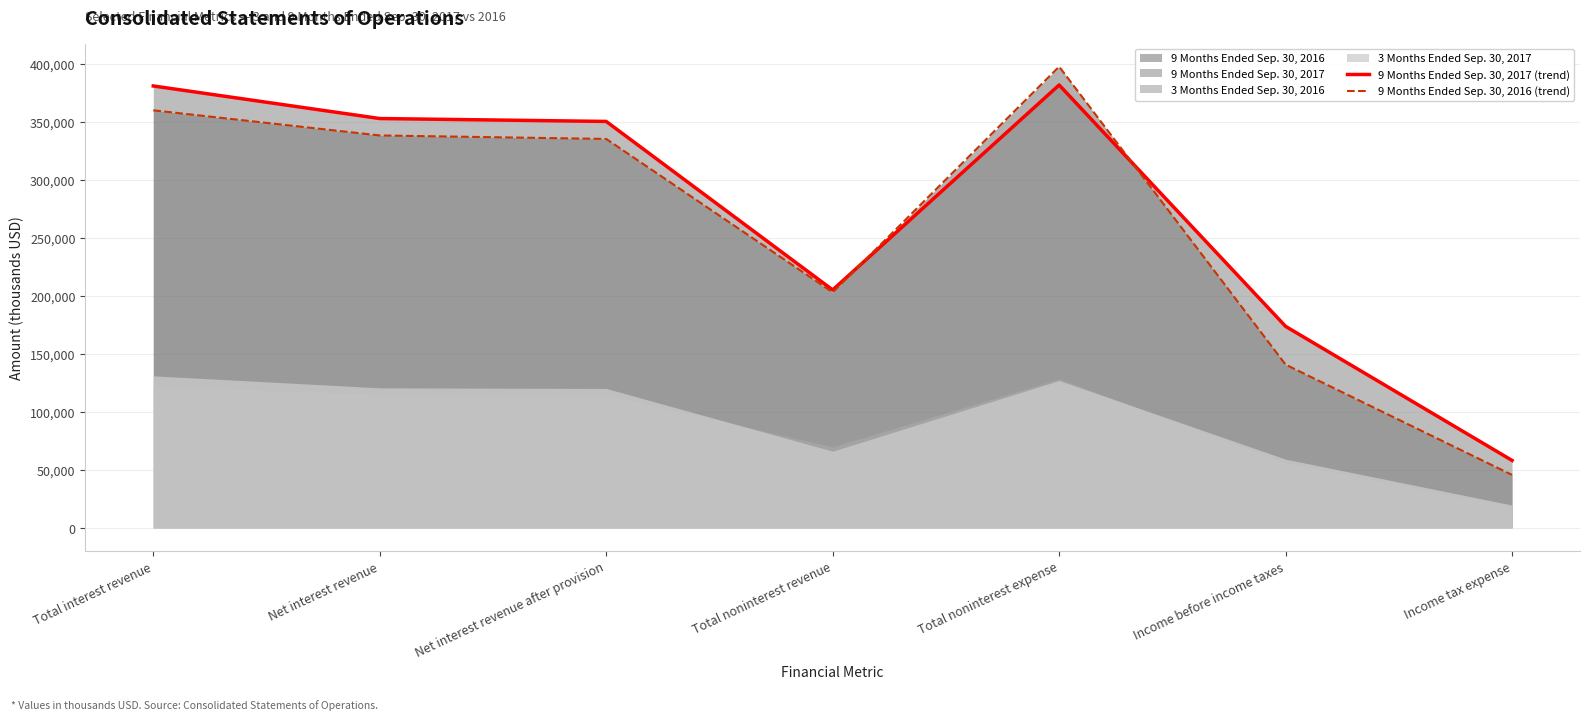

What is the spread (max minus min) of values at Income tax expense?

12491